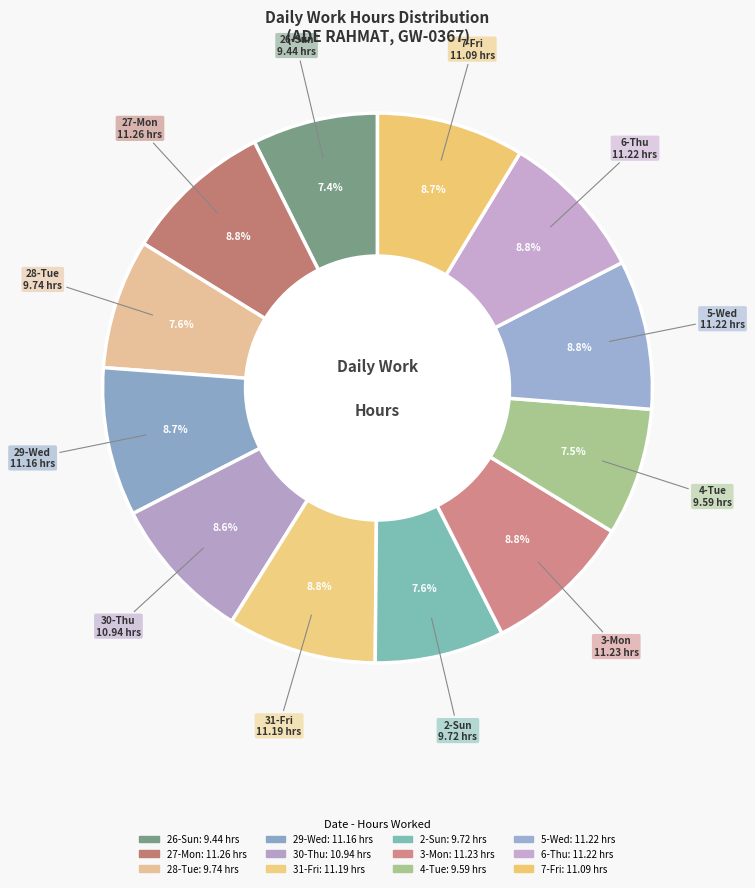

Combined, what portion of the pie is 3-Mon and 31-Fri?

17.5%